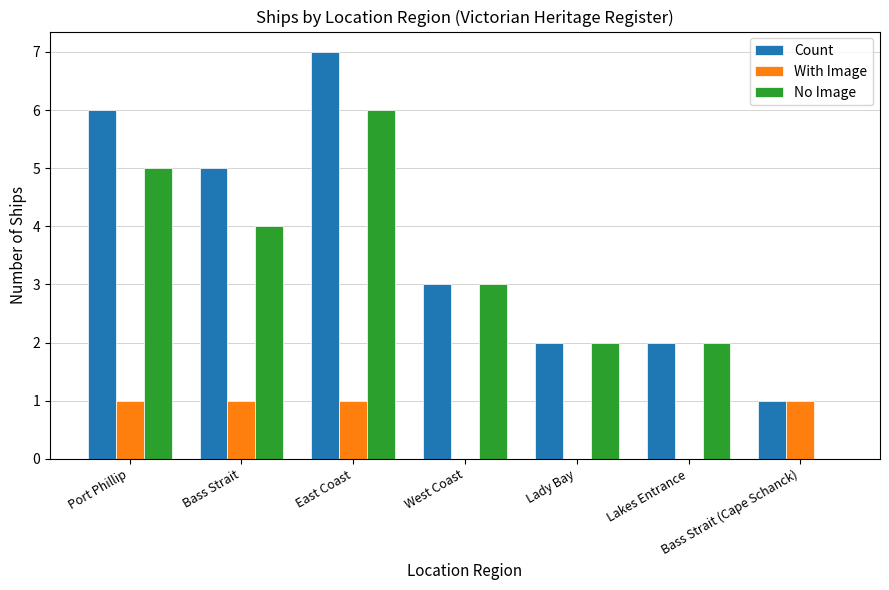

Which series has the largest total across all categories?

Count